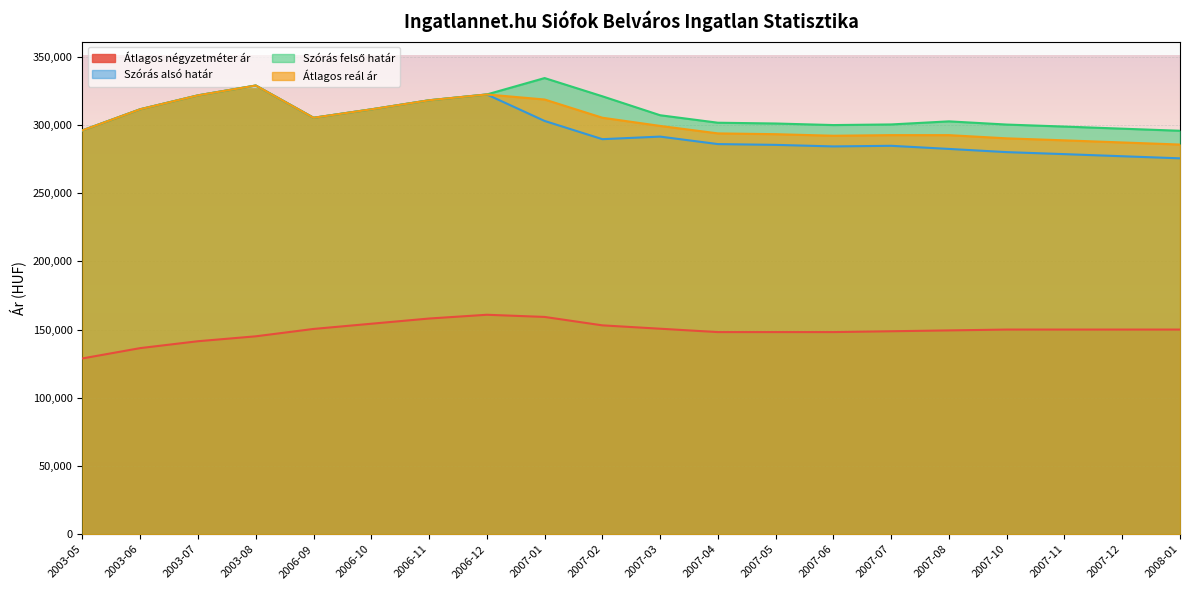

Between 2003-08 and 2007-07, which series saw the biggest shift?

Szórás alsó határ